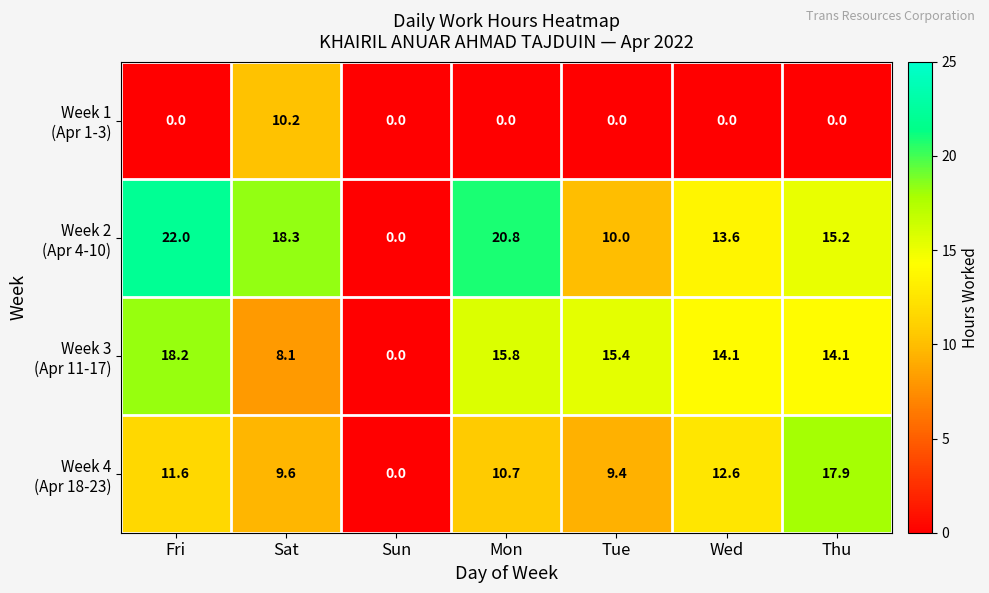

What is the spread (max minus min) of values at Fri?

22.0